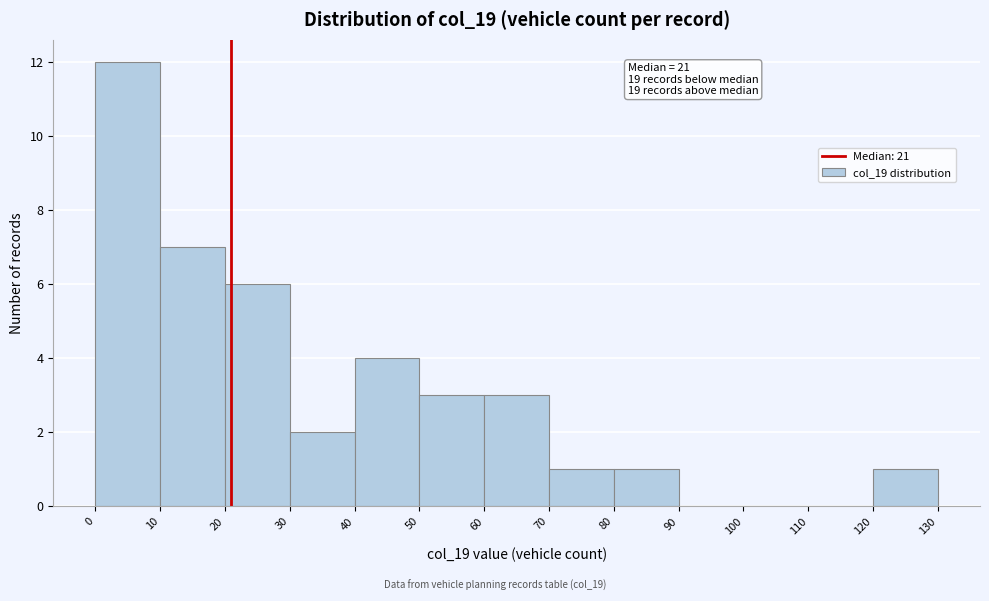

Which range on the x-axis has the tallest bar?

0 to 10